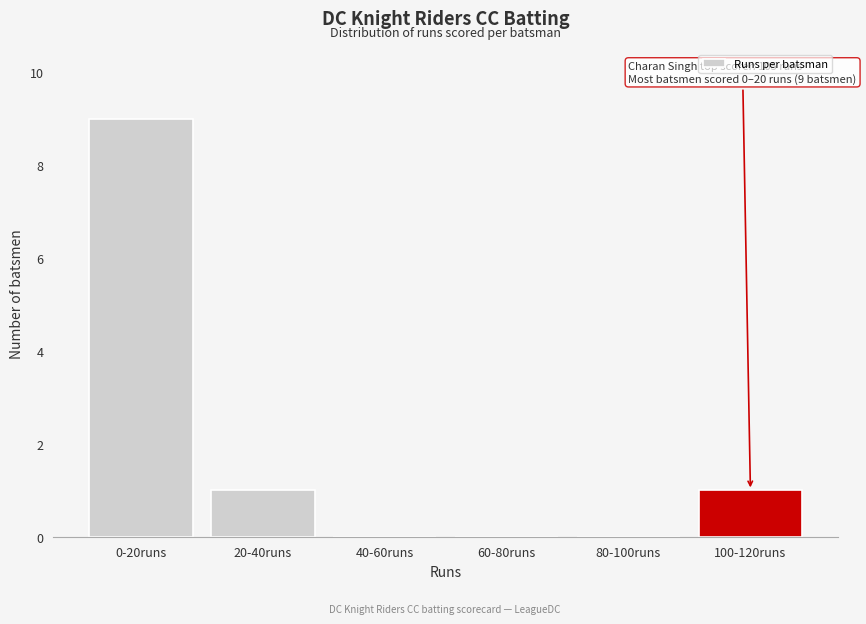

Reading left to right, list all the values displayed in this chart.

0-20runs=9	20-40runs=1	40-60runs=0	60-80runs=0	80-100runs=0	100-120runs=1